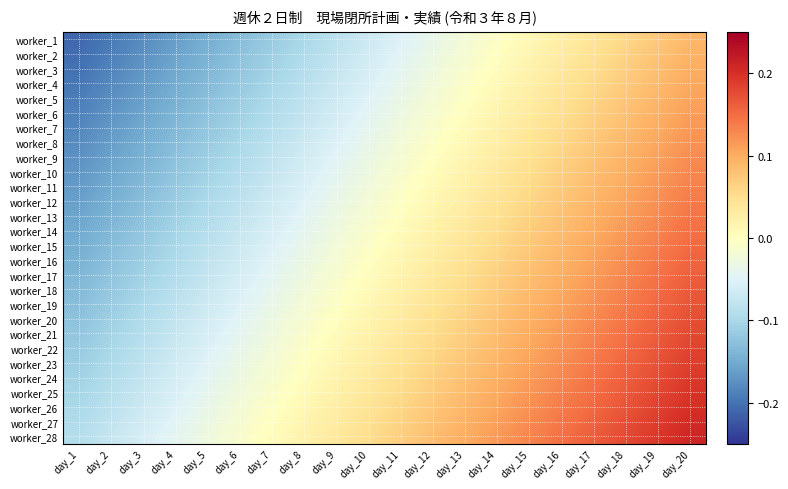

At day_12, list the series in order from largest to smallest.

worker_28, worker_27, worker_26, worker_25, worker_24, worker_23, worker_22, worker_21, worker_20, worker_19, worker_18, worker_17, worker_16, worker_15, worker_14, worker_13, worker_12, worker_11, worker_10, worker_9, worker_8, worker_7, worker_6, worker_5, worker_4, worker_3, worker_2, worker_1